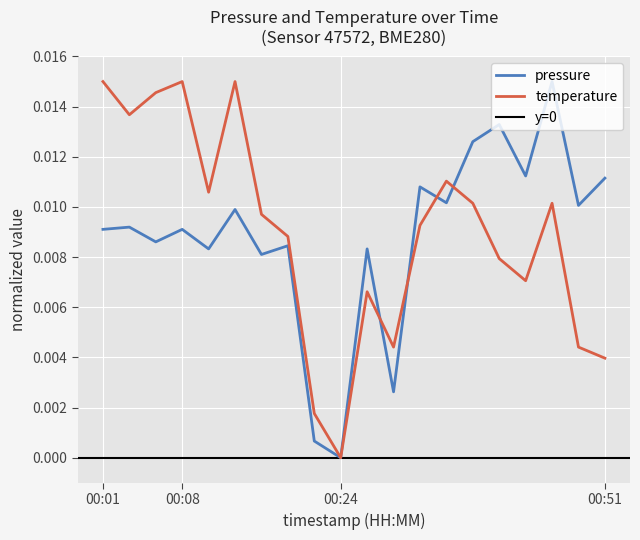

The value of pressure at 00:33 is 0.0. True or false?

False